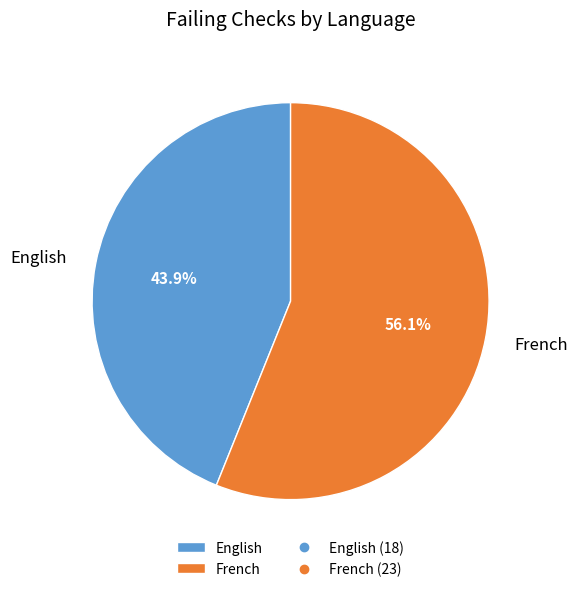

Which slice is the smallest?

English